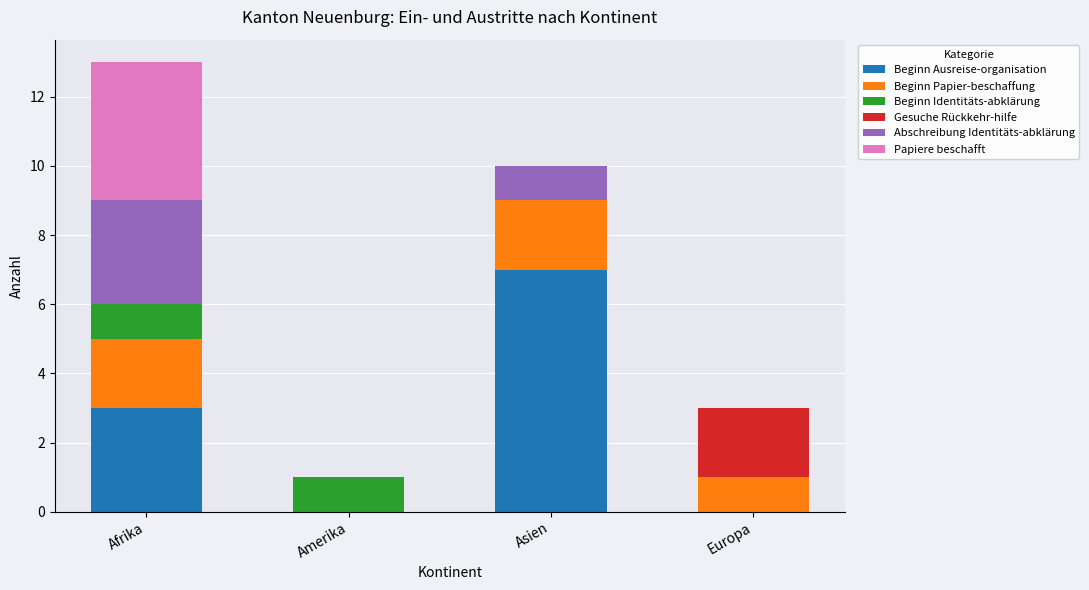

What is the total value across all series at Asien?

10